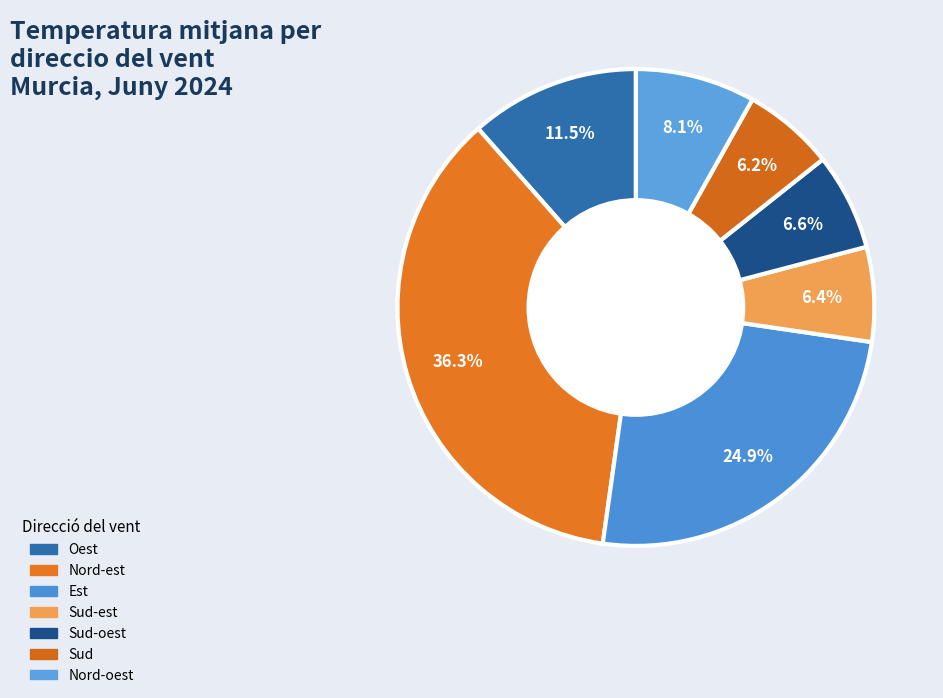

True or false: Sud-est accounts for 6% of the total.

True